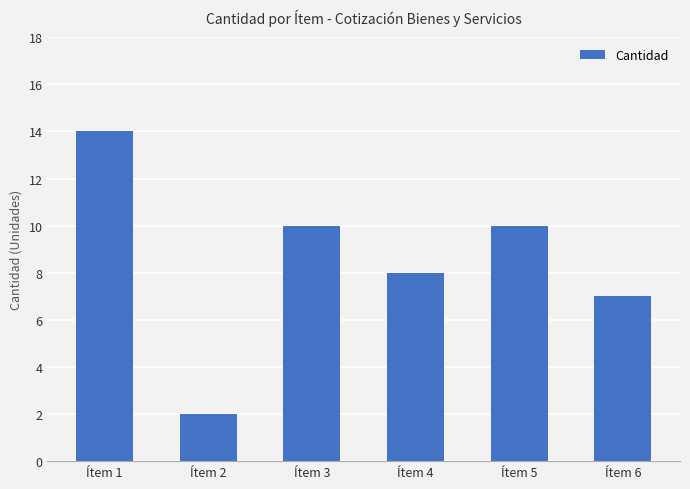

At which category does the chart reach its minimum across all series?

Ítem 2